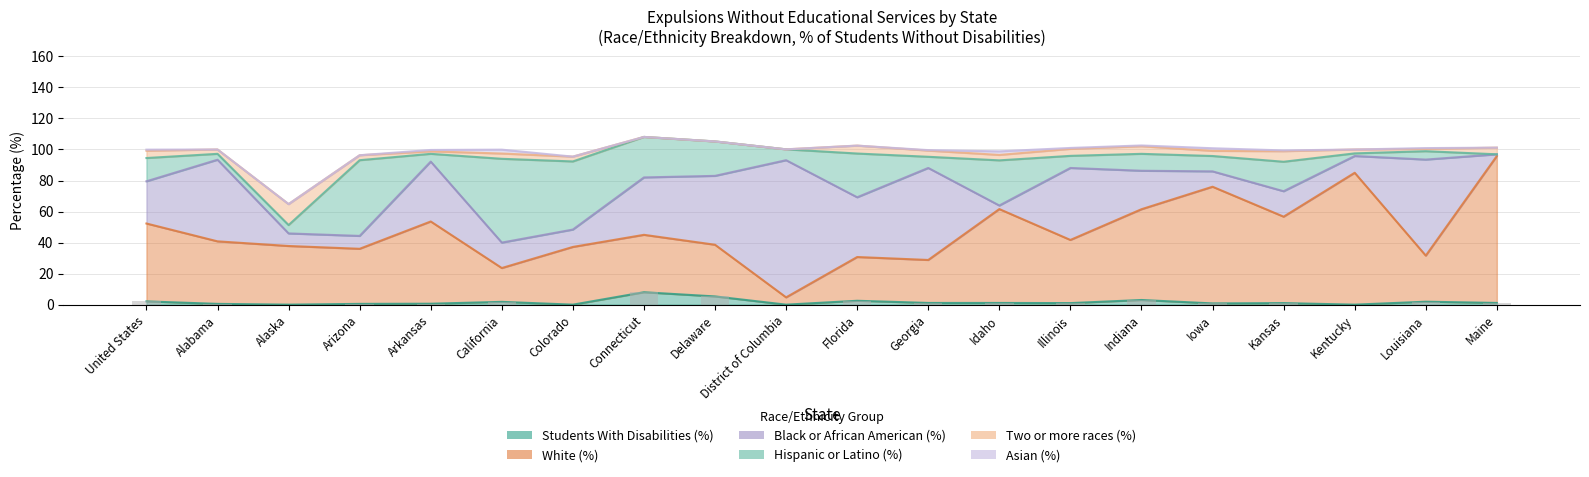

Is it true that Two or more races (%) equals 4.0 at Georgia?

True